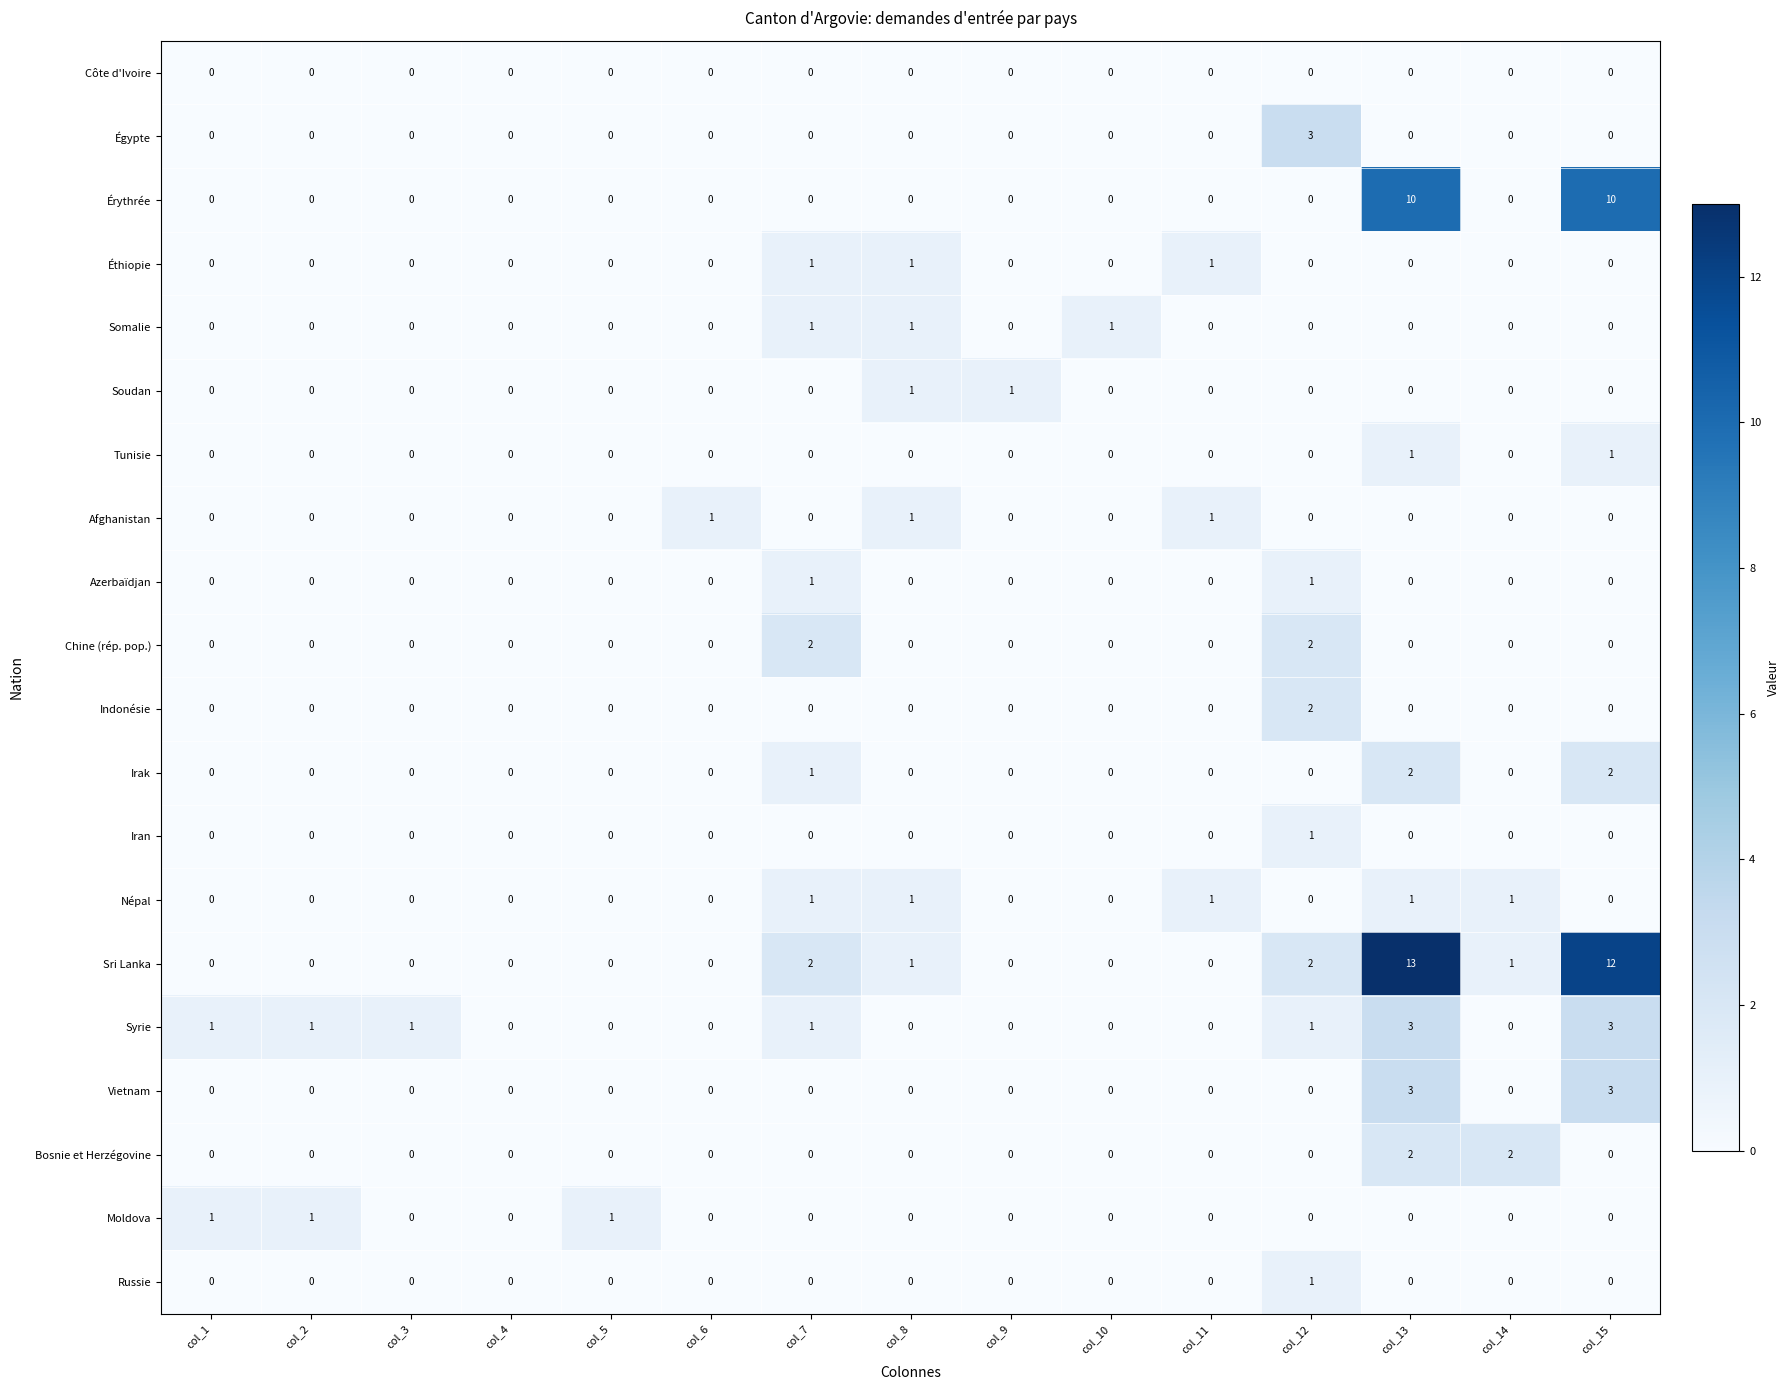

What is the total value across all series at col_8?

6